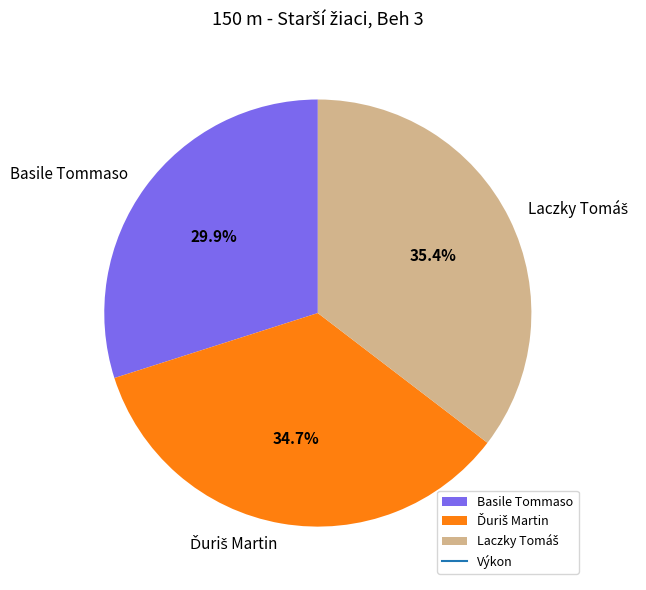

Does Basile Tommaso represent more than half of the total?

No